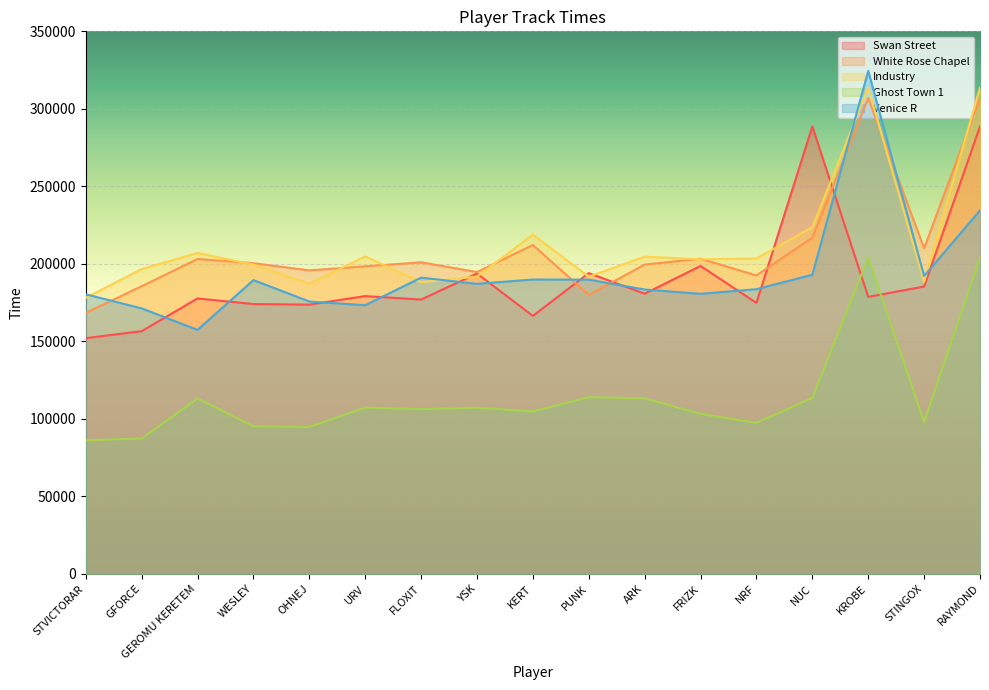

Reading right to left, transcribe all the data shown in this chart.

Swan Street: RAYMOND=288612	STINGOX=185379	KROBE=178708	NUC=288612	NRF=174826	FRIZK=198612	ARK=180744	PUNK=194035	KERT=166439	YSK=193758	FLOXIT=176984	URV=179200	OHNEJ=173708	WESLEY=174081	GEROMU KERETEM=177682	GFORCE=156571	STVICTORAR=152074
White Rose Chapel: RAYMOND=306901	STINGOX=210076	KROBE=306901	NUC=216901	NRF=192480	FRIZK=203358	ARK=199528	PUNK=179945	KERT=212175	YSK=194722	FLOXIT=201029	URV=198415	OHNEJ=195806	WESLEY=200428	GEROMU KERETEM=203139	GFORCE=185563	STVICTORAR=168421
Industry: RAYMOND=313581	STINGOX=188403	KROBE=313581	NUC=223581	NRF=203524	FRIZK=202944	ARK=204620	PUNK=191755	KERT=218871	YSK=191739	FLOXIT=188195	URV=204777	OHNEJ=187304	WESLEY=199505	GEROMU KERETEM=207052	GFORCE=196651	STVICTORAR=178106
Ghost Town 1: RAYMOND=203991	STINGOX=97862	KROBE=203991	NUC=113580	NRF=97420	FRIZK=103211	ARK=113263	PUNK=113991	KERT=104766	YSK=107228	FLOXIT=106287	URV=107301	OHNEJ=94815	WESLEY=95241	GEROMU KERETEM=113129	GFORCE=87384	STVICTORAR=86210
Venice R: RAYMOND=234507	STINGOX=192207	KROBE=324507	NUC=192983	NRF=183662	FRIZK=180673	ARK=183453	PUNK=189828	KERT=189906	YSK=187116	FLOXIT=191115	URV=173339	OHNEJ=175722	WESLEY=189539	GEROMU KERETEM=157433	GFORCE=171281	STVICTORAR=180388